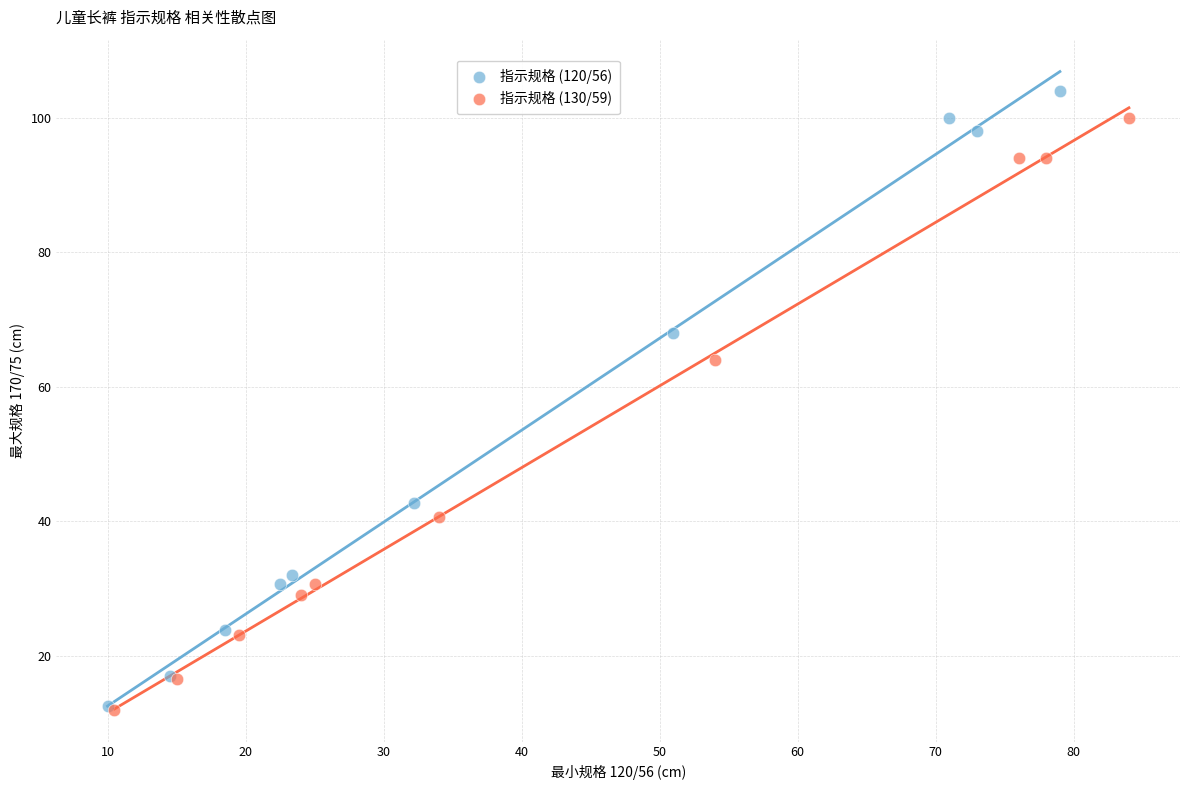

What are all the series names shown in the legend?

指示规格 (120/56), 指示规格 (130/59)